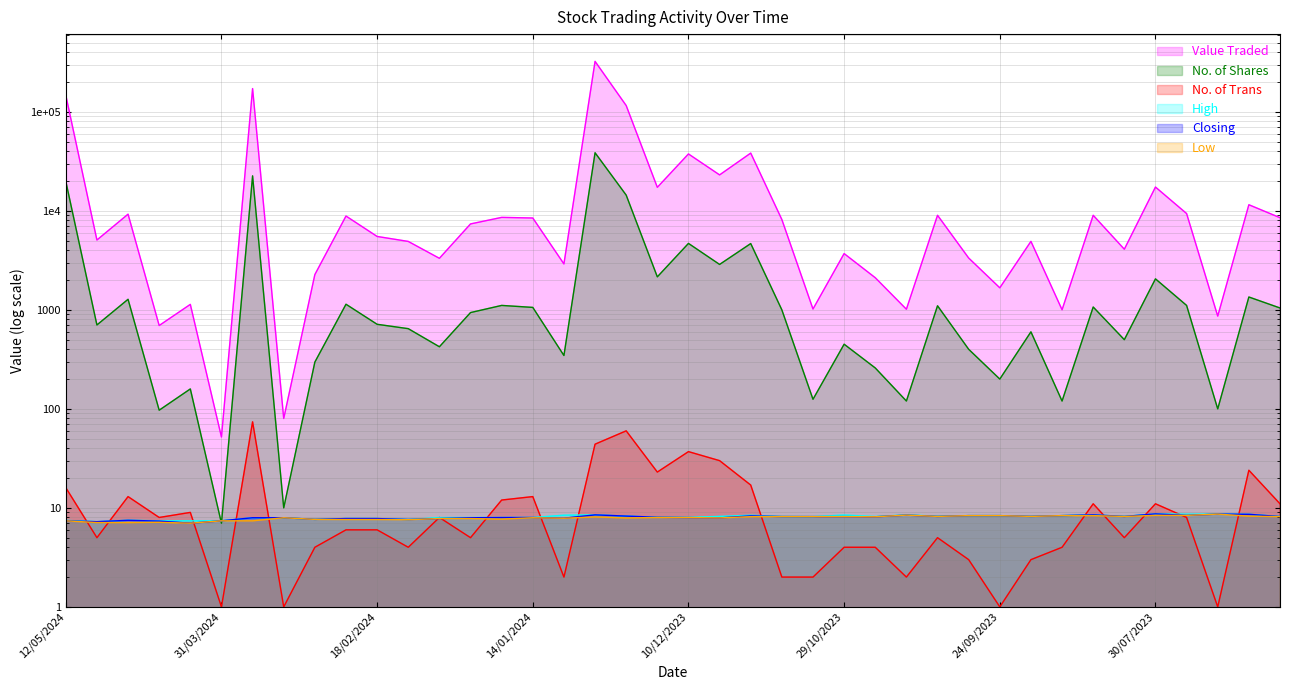

Is it true that No. of Trans equals 0.3 at 31/03/2024?

False